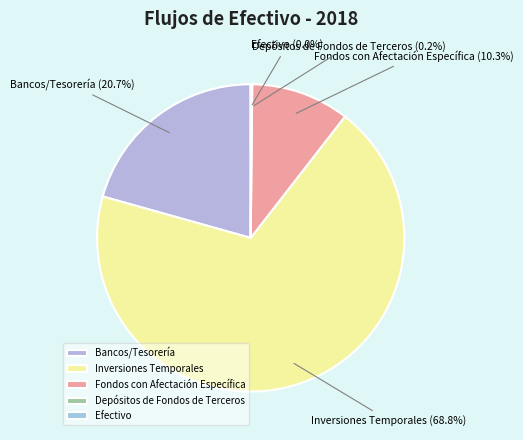

Approximately how many times larger is the value at Inversiones Temporales compared to Bancos/Tesorería?

3.3